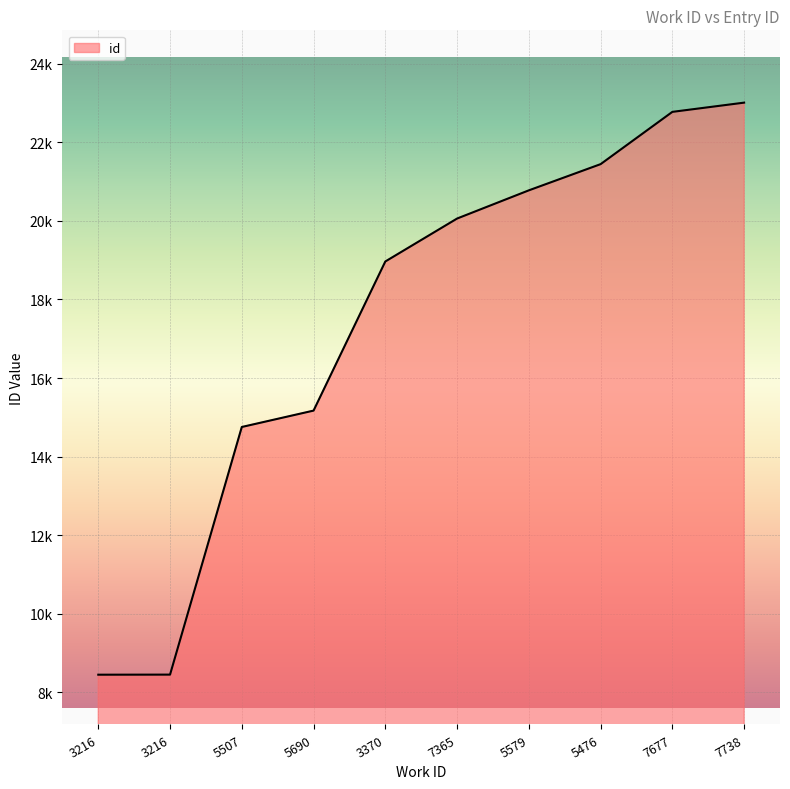

What is the sum of the values at 5507 and 3216?

23203